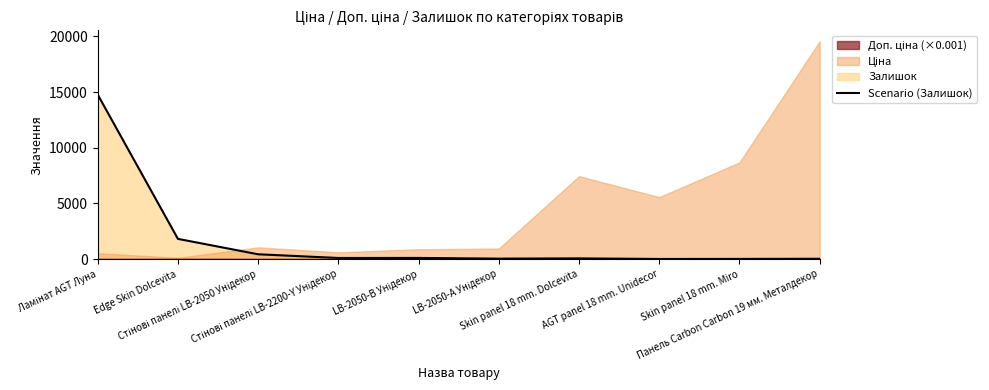

What is the difference between the values at Skin panel 18 mm. Miro and AGT panel 18 mm. Unidecor?

5